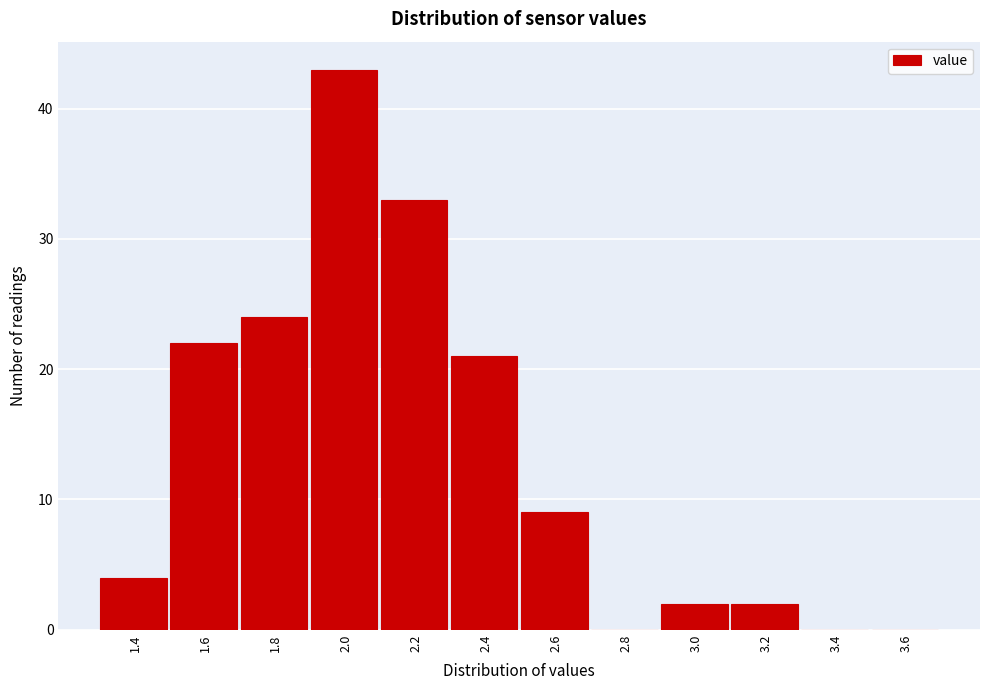

Reading right to left, transcribe all the data shown in this chart.

3.6=0	3.4=0	3.2=2	3.0=2	2.8=0	2.6=9	2.4=21	2.2=33	2.0=43	1.8=24	1.6=22	1.4=4